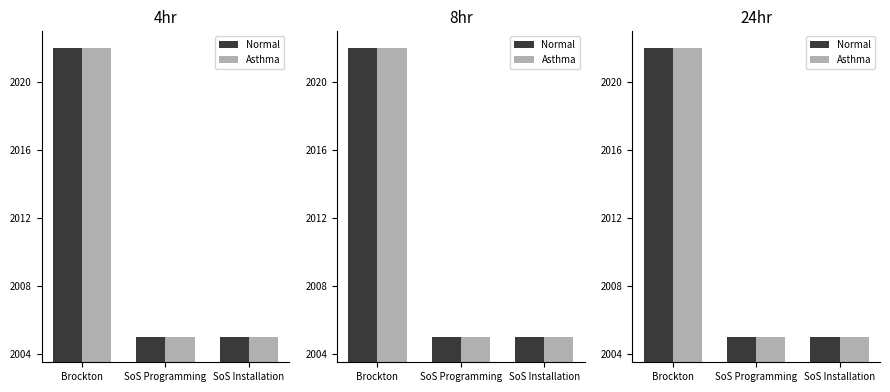

Which series has the largest total across all categories?

Normal